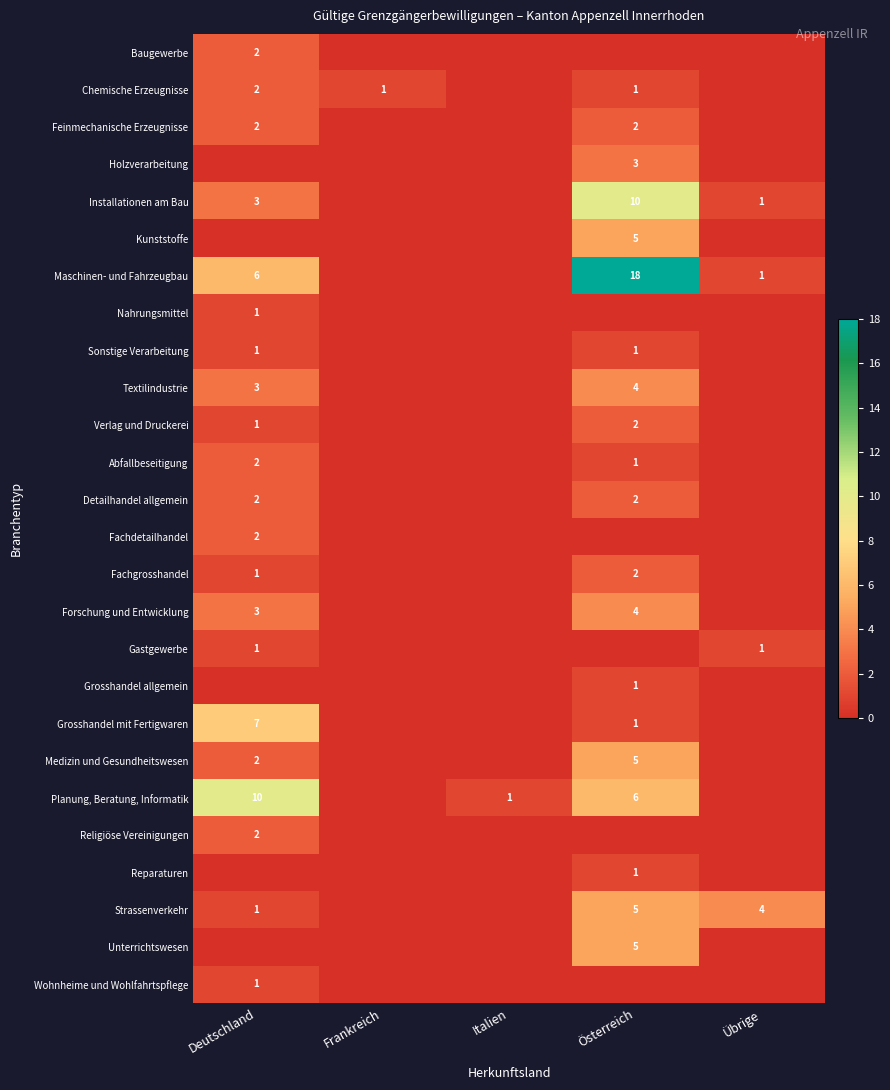

The value of Forschung und Entwicklung at Deutschland is 4. True or false?

False